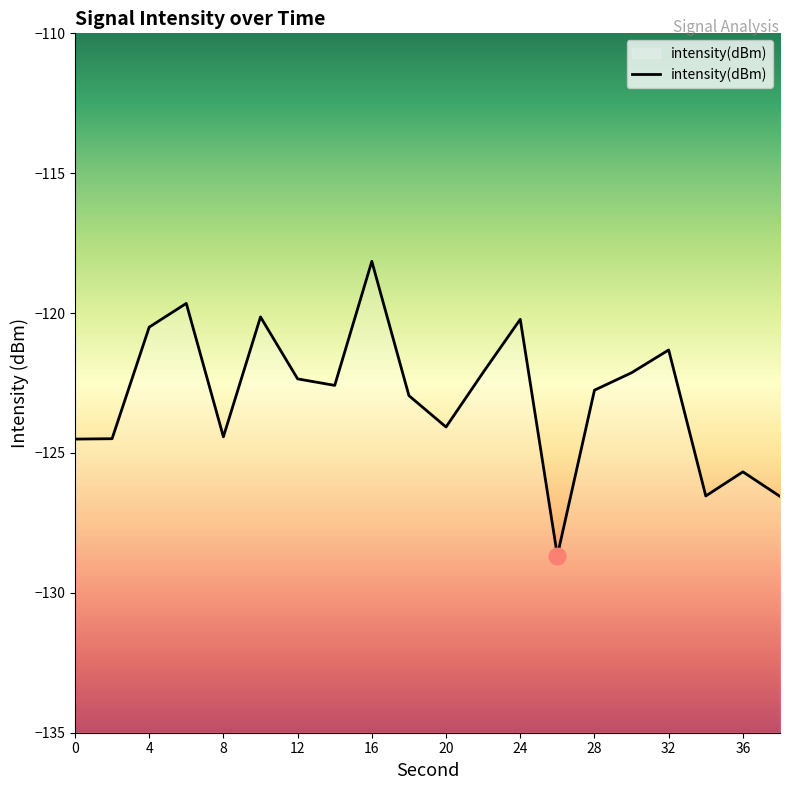

What is the difference between the values at 14 and 4?

2.1